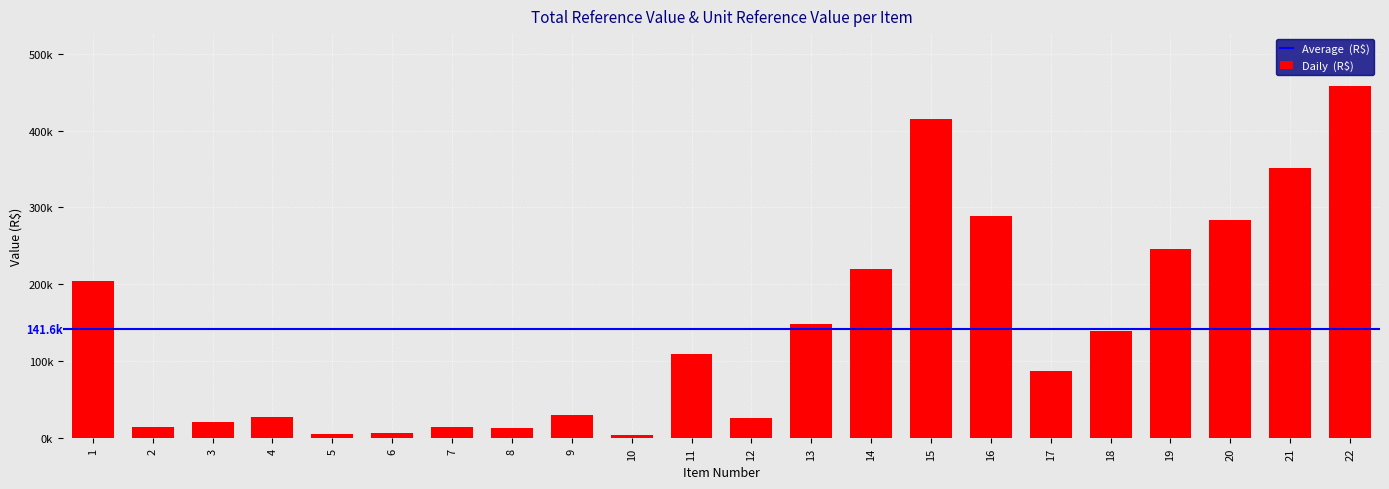

The value at 15 is 414901.2. True or false?

True